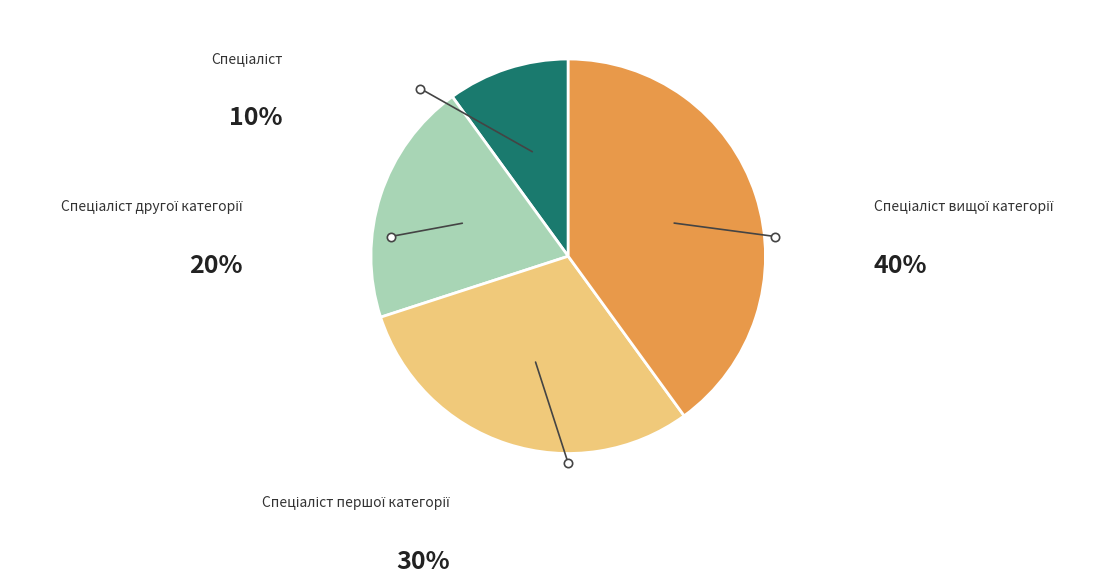

Is there a majority slice in this chart?

No